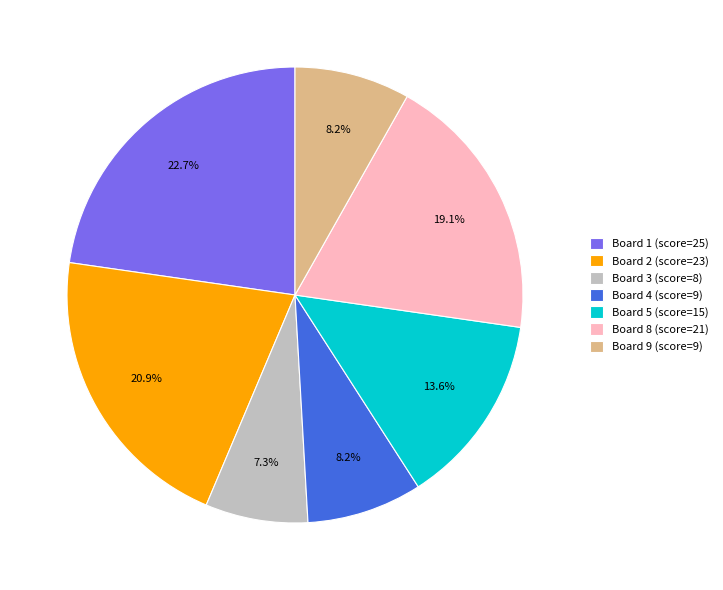

Combined, what portion of the pie is Board 3 (score=8) and Board 9 (score=9)?

15.5%